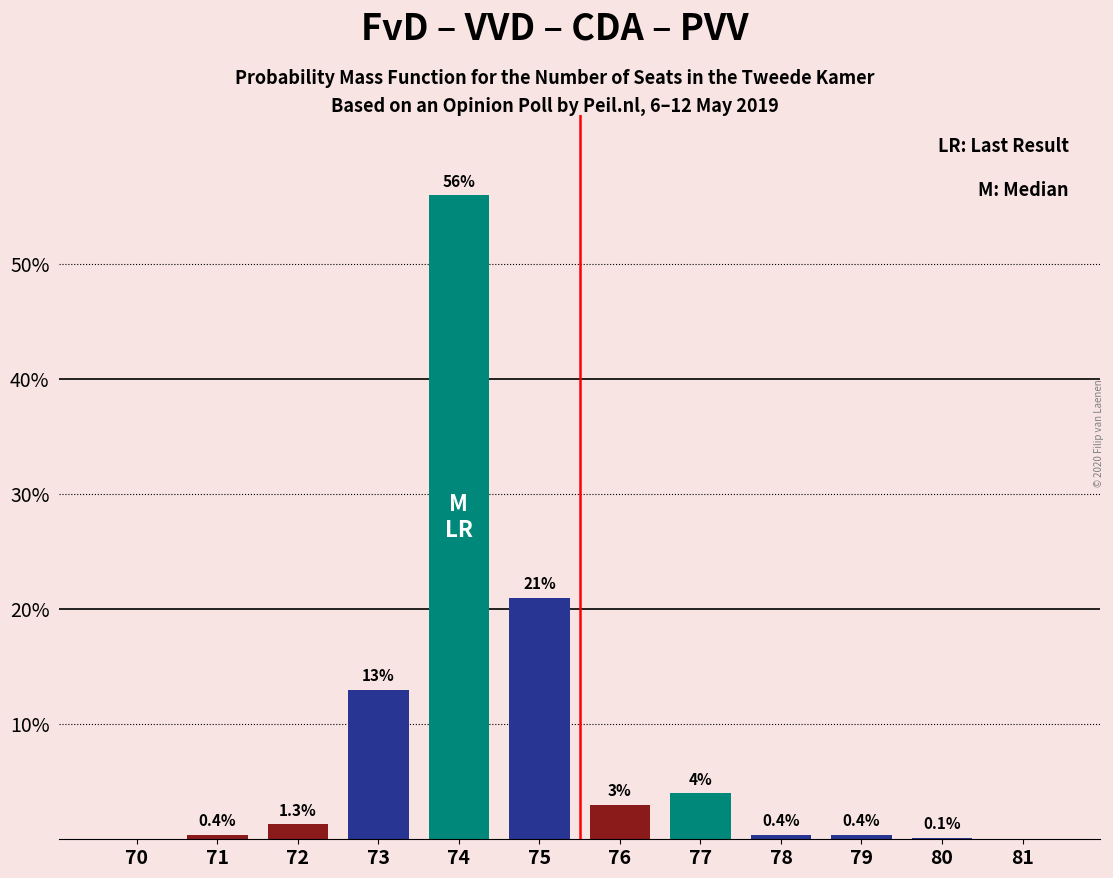

Reading left to right, list all the values displayed in this chart.

Teal Series: 0.0	0.0	0.0	0.0	56.0	0.0	0.0	4.0	0.0	0.0	0.0	0.0
Navy Series: 0.0	0.0	0.0	13.0	0.0	21.0	0.0	0.0	0.4	0.4	0.1	0.0
Dark Red Series: 0.0	0.4	1.3	0.0	0.0	0.0	3.0	0.0	0.0	0.0	0.0	0.0